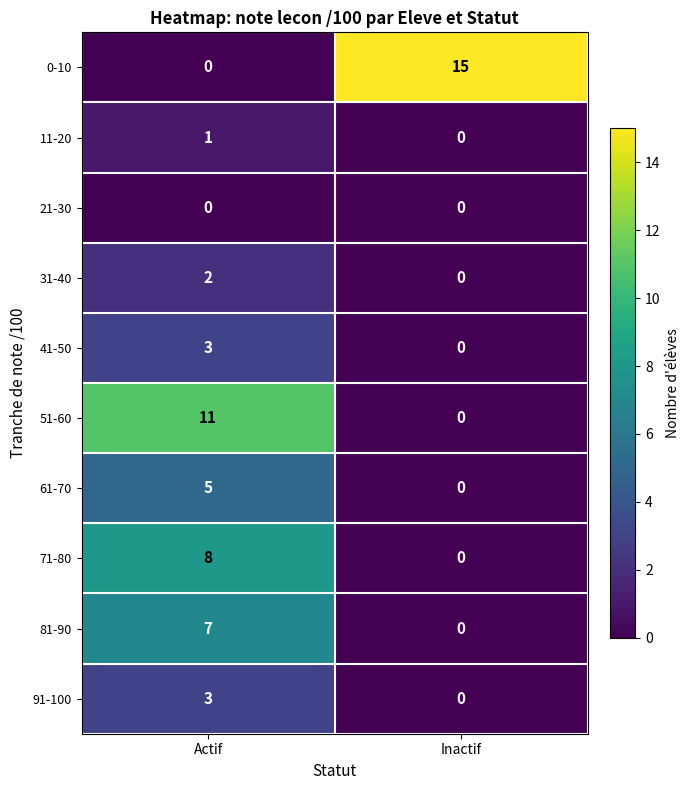

At which category is the sum across all series the highest?

Actif